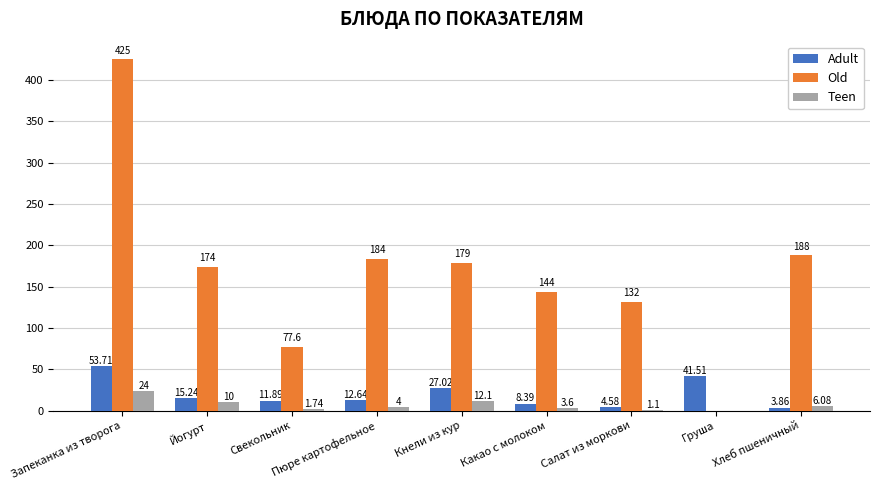

Does the chart contain stacked bars?

No